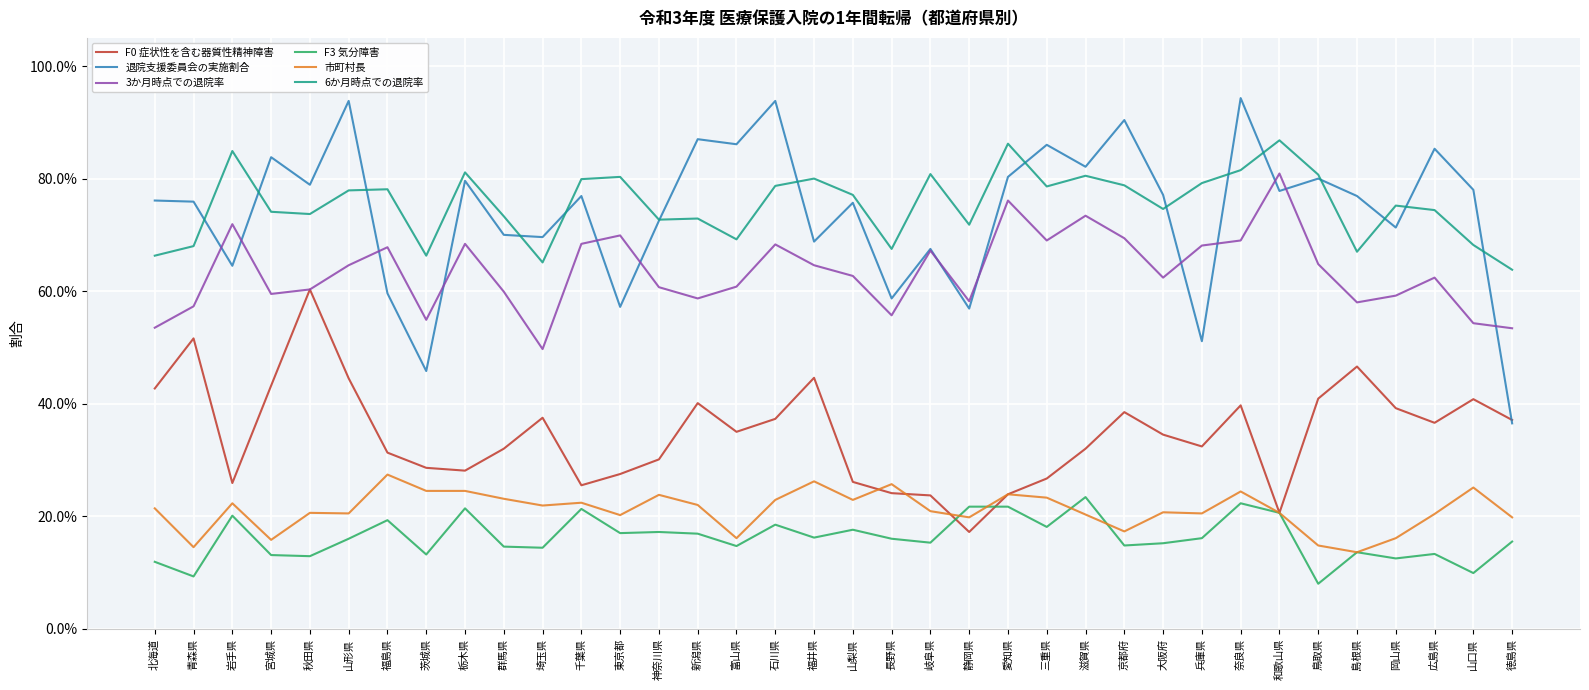

Does the chart display data point markers on the line(s)?

No